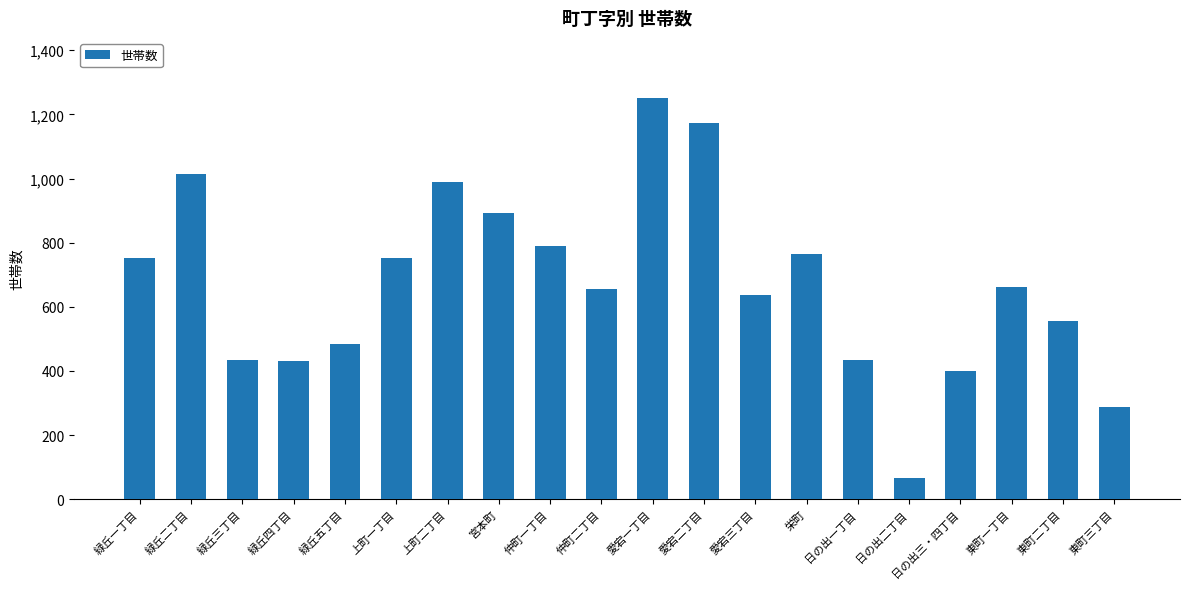

What is the ratio of the value at 東町二丁目 to the value at 栄町?

0.7